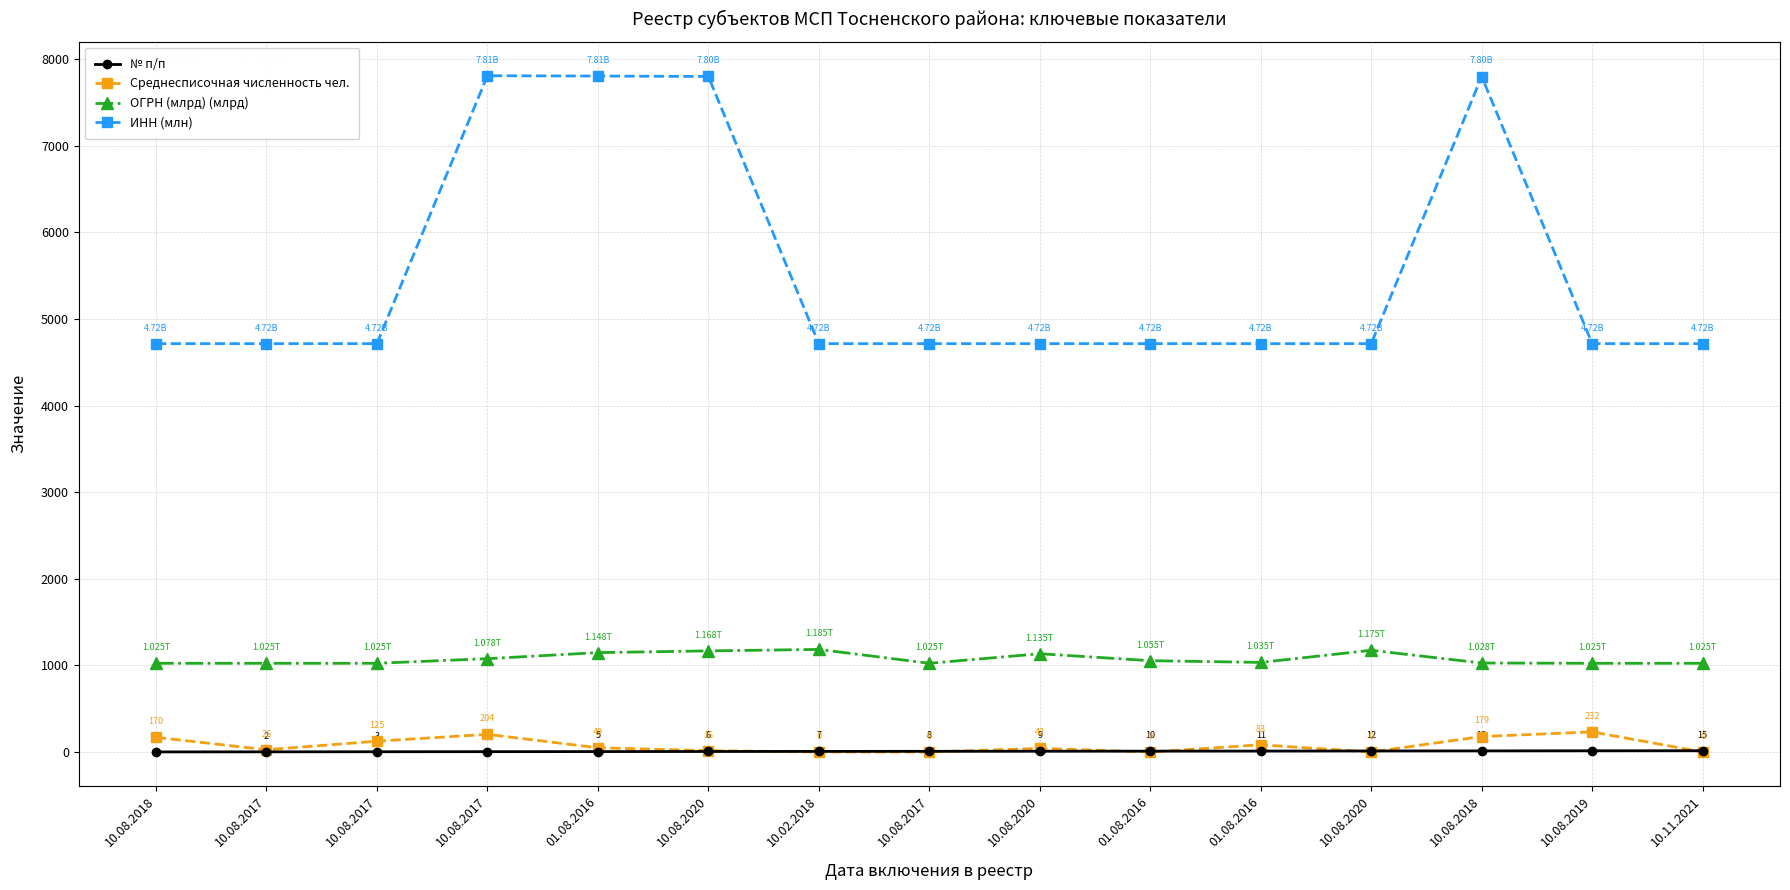

How many lines are shown in the chart?

4